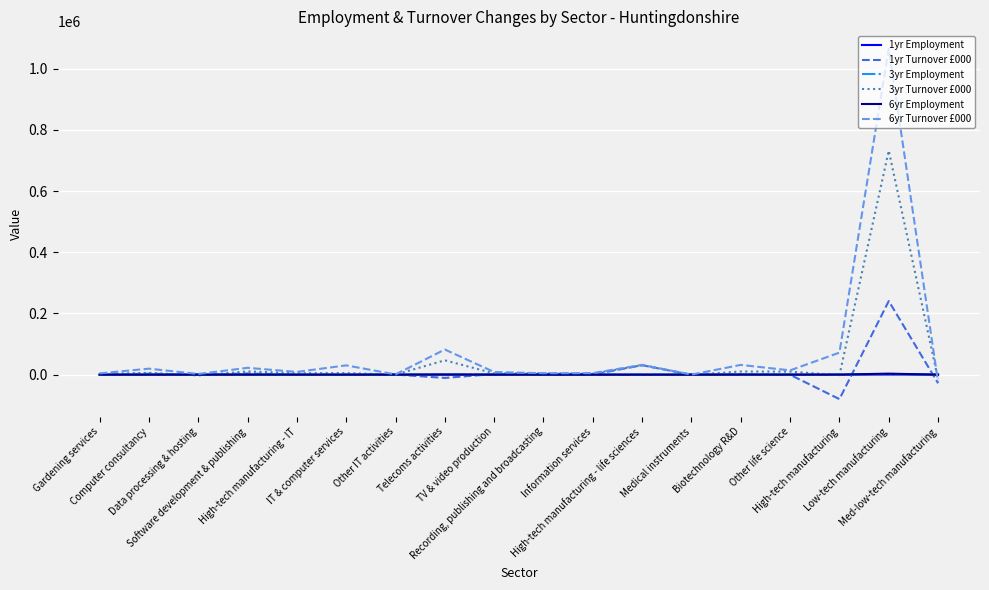

What is the difference between the maximum and second lowest values in the 3yr Turnover £000 series?

734854